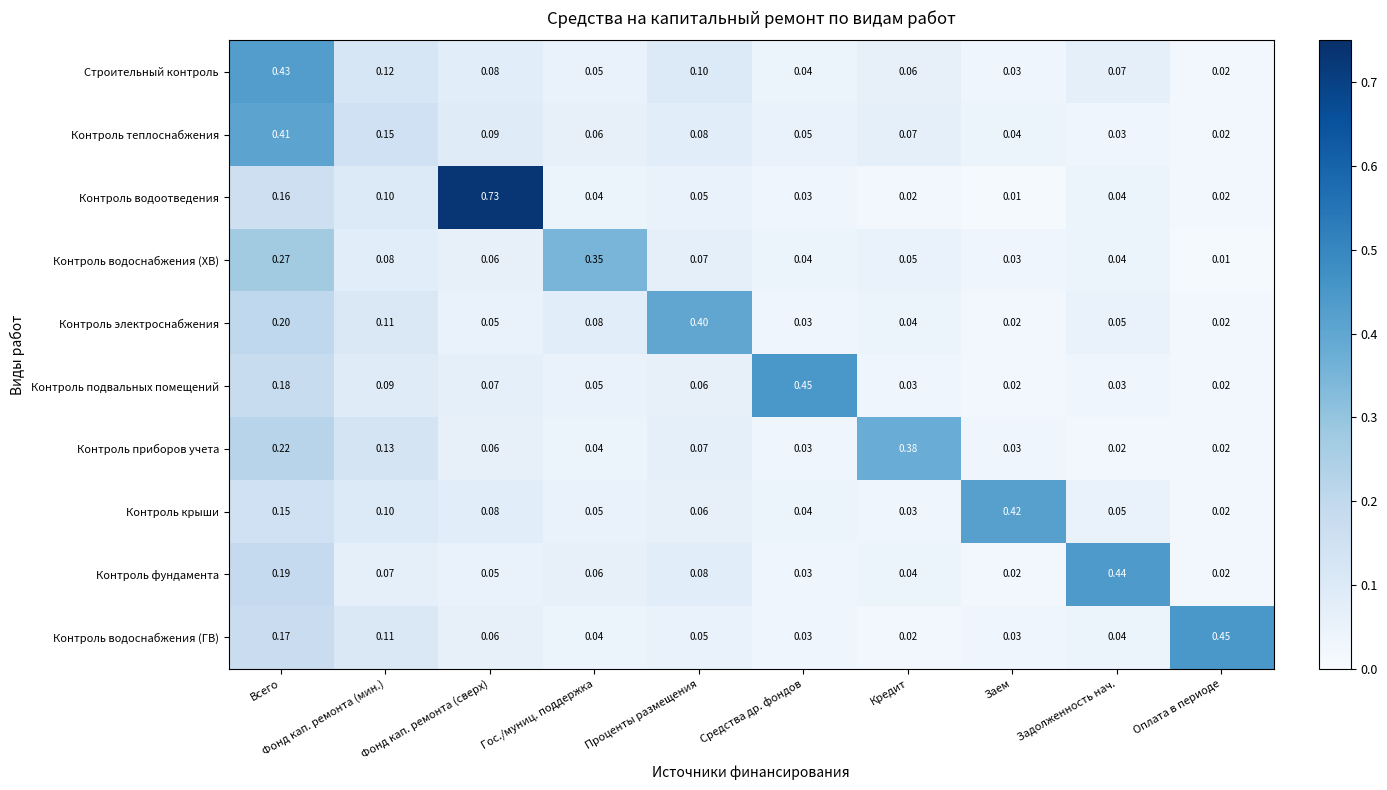

Which series changed the most between Всего and Задолженность нач.?

Контроль теплоснабжения